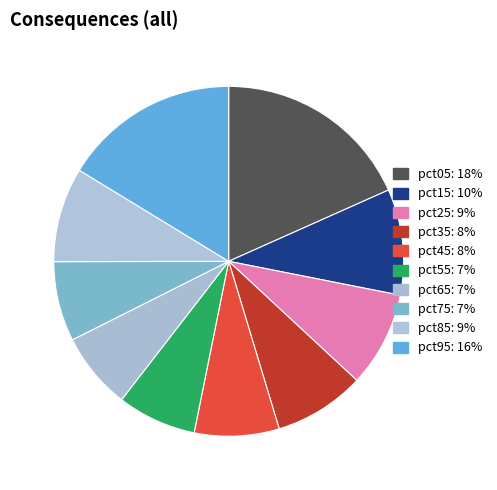

Which slice is the largest?

pct05